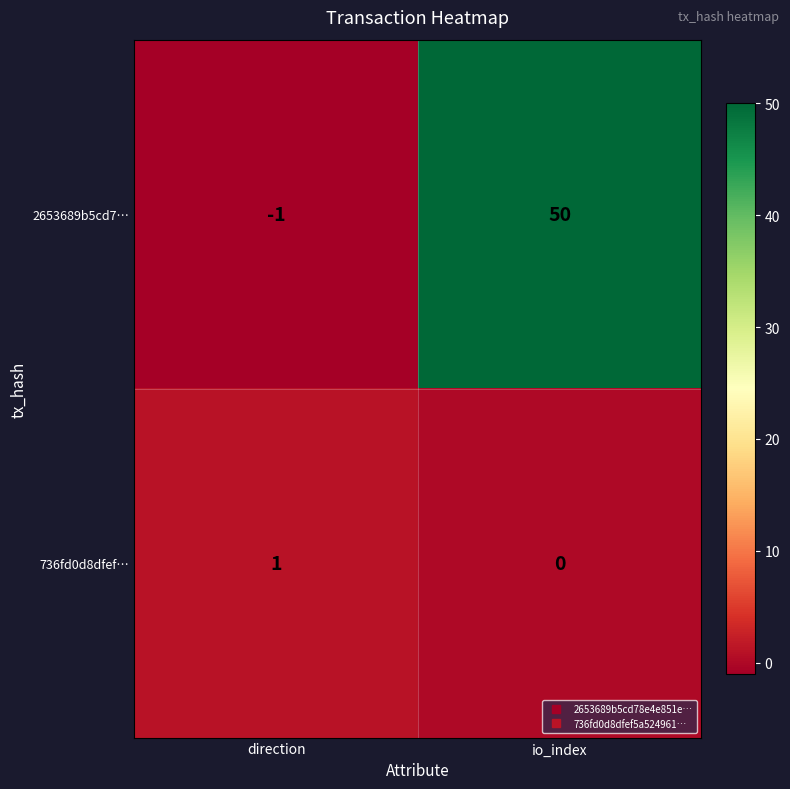

Which series has the largest total across all categories?

2653689b5cd7…